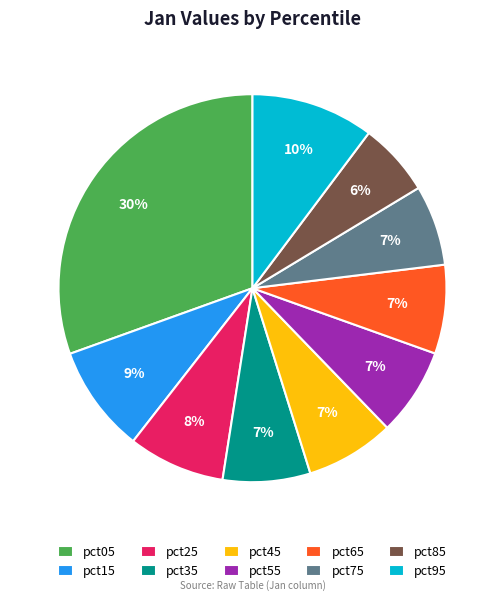

What is the largest slice in the pie chart?

pct05